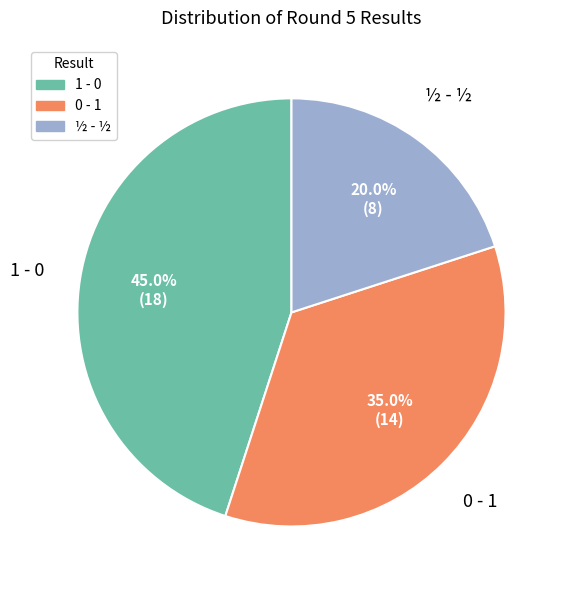

Which category has the smallest portion of the pie?

½ - ½